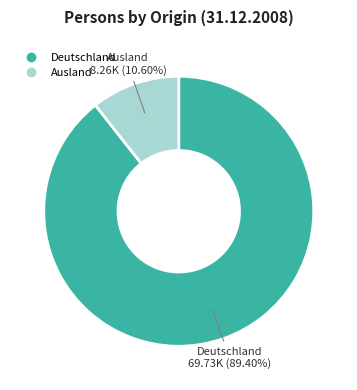

What portion of the pie excludes Ausland?

89.4%